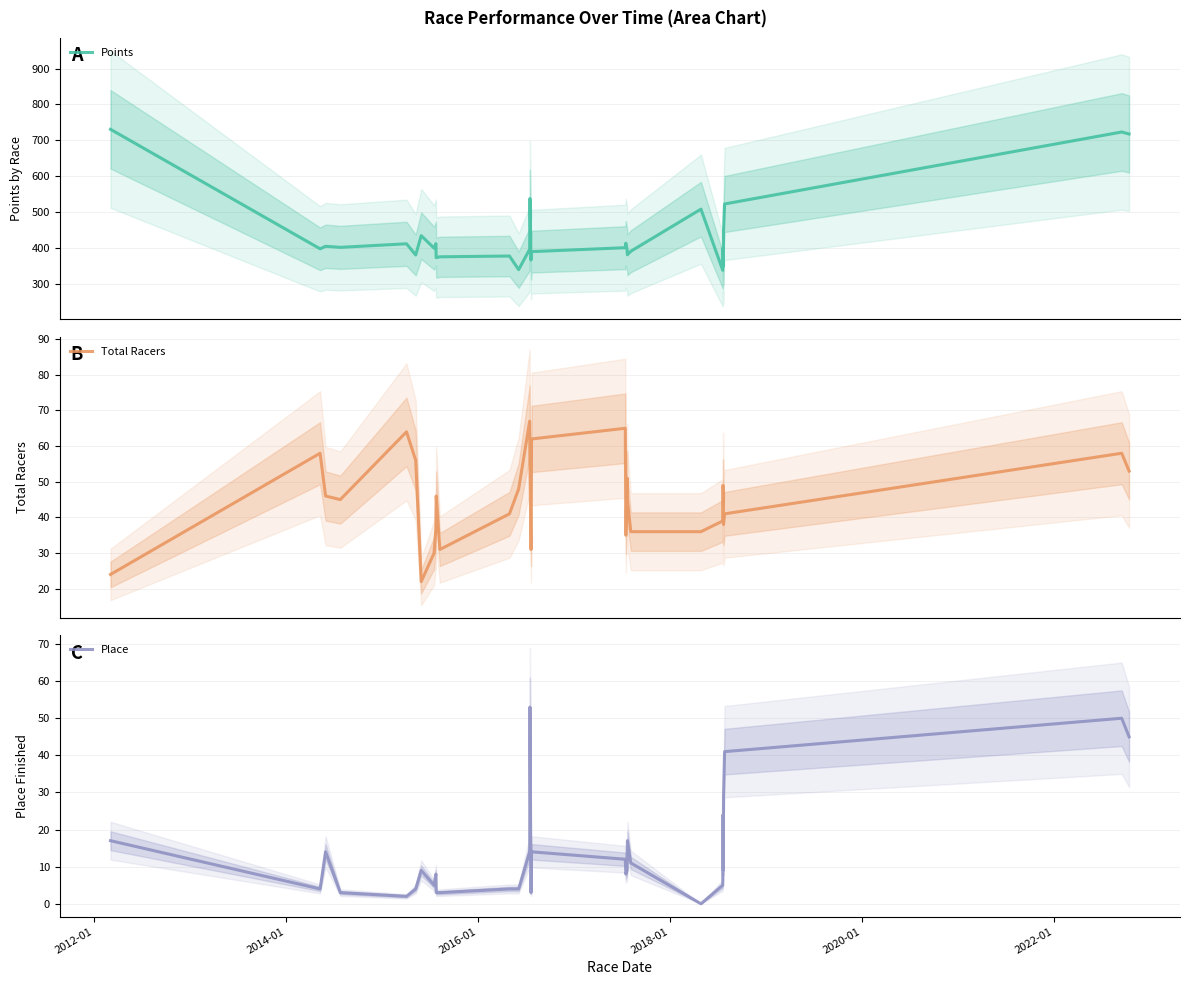

True or false: Total Racers and Points intersect in this chart.

False